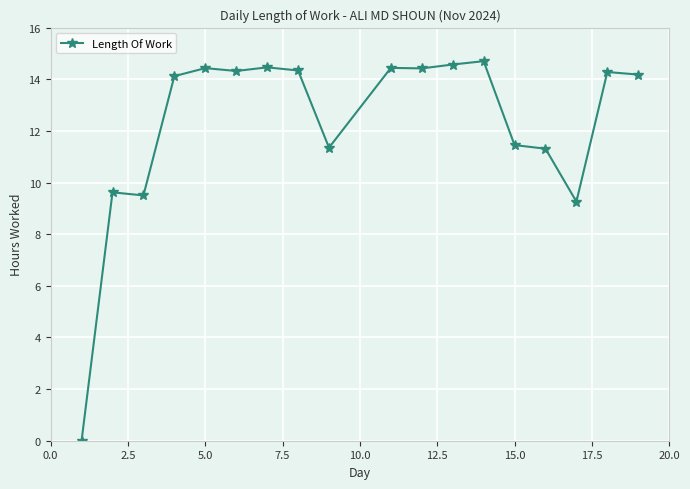

What is the maximum value shown in the chart?

14.7